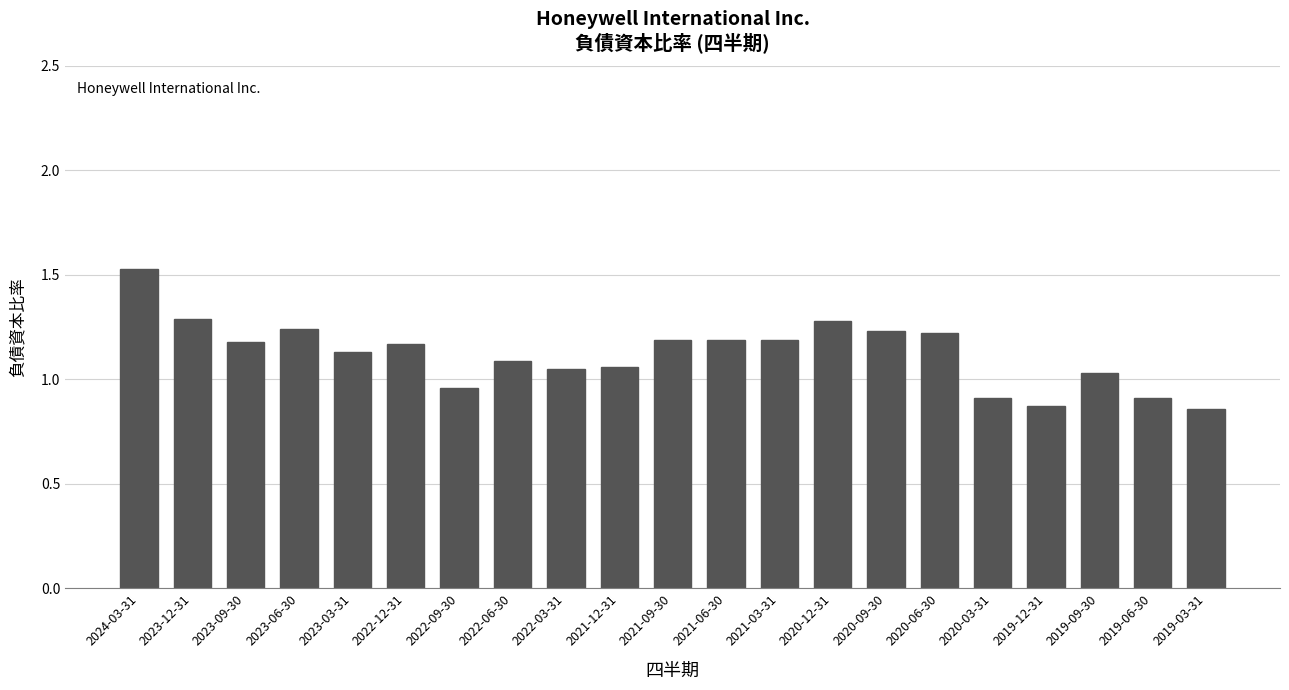

Is it true that the value at 2023-12-31 is 0.8?

False